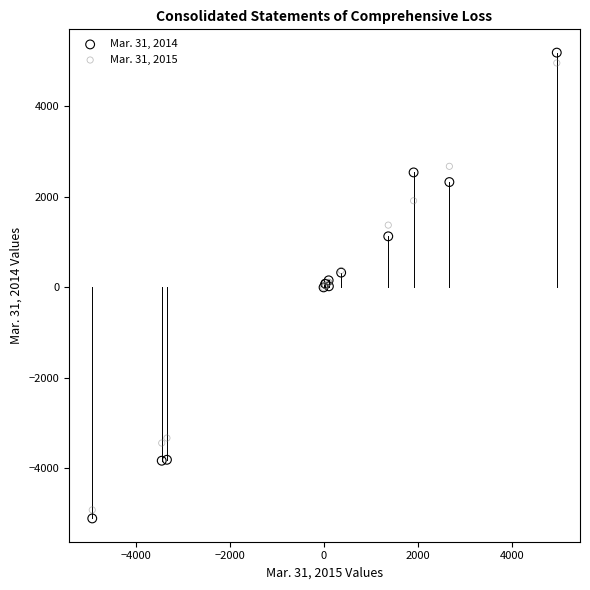

Which series has the largest Y range (max minus min)?

Mar. 31, 2014